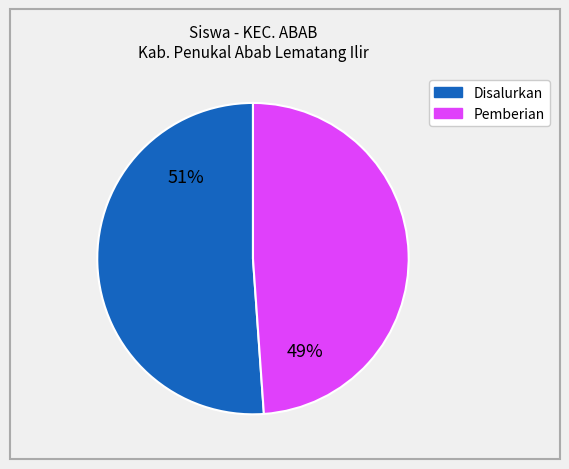

To the nearest percent, what is the average slice percentage?

50%